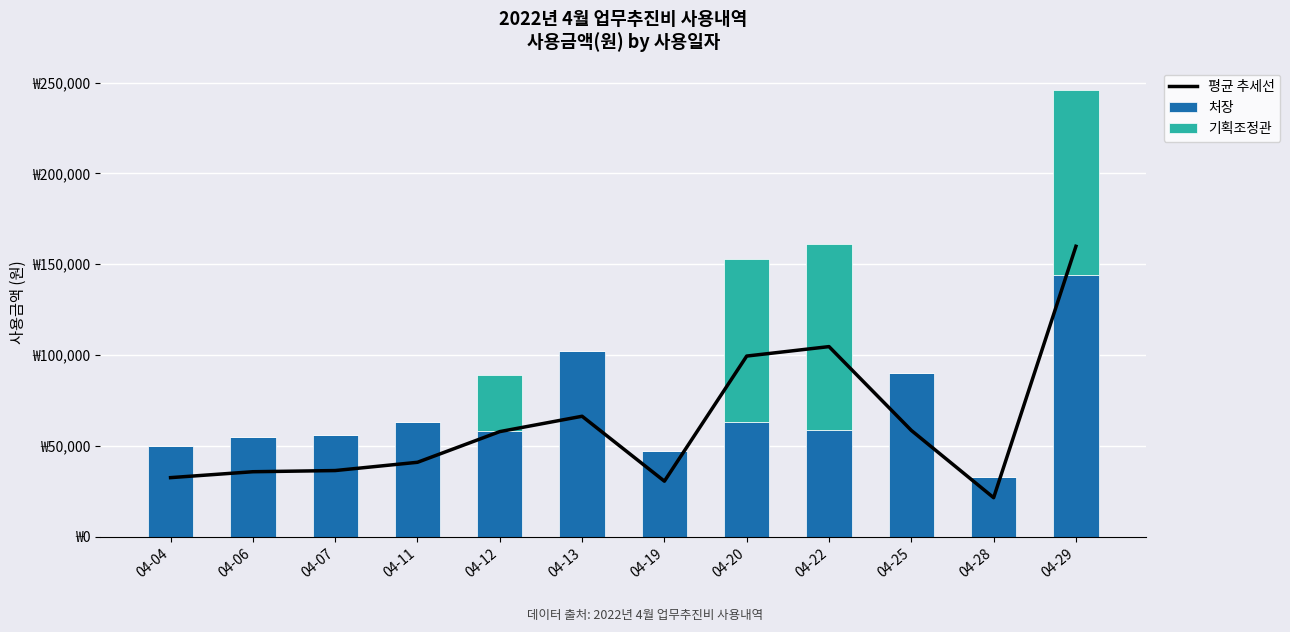

At which category is the sum across all series the highest?

04-29